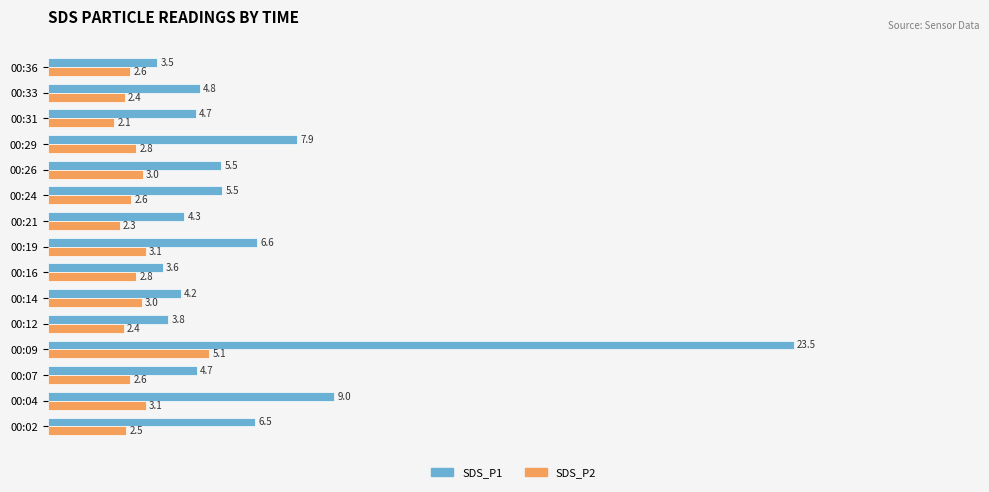

Is it true that SDS_P1 equals 5.5 at 00:24?

True